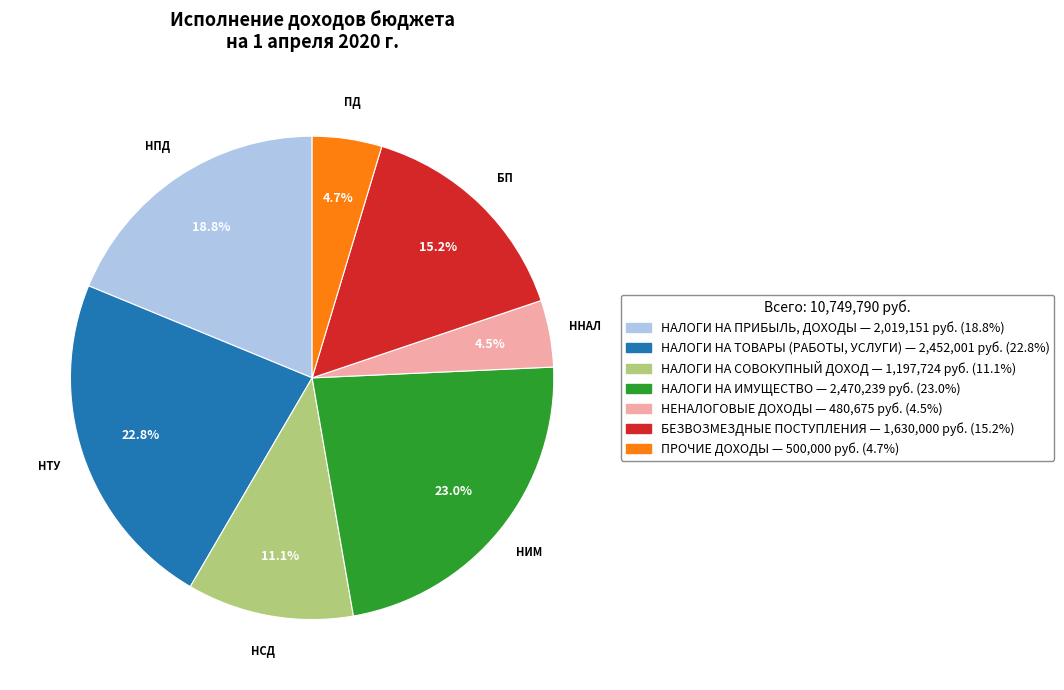

Does НАЛОГИ НА ТОВАРЫ (РАБОТЫ, УСЛУГИ) account for over 50% of the chart?

No